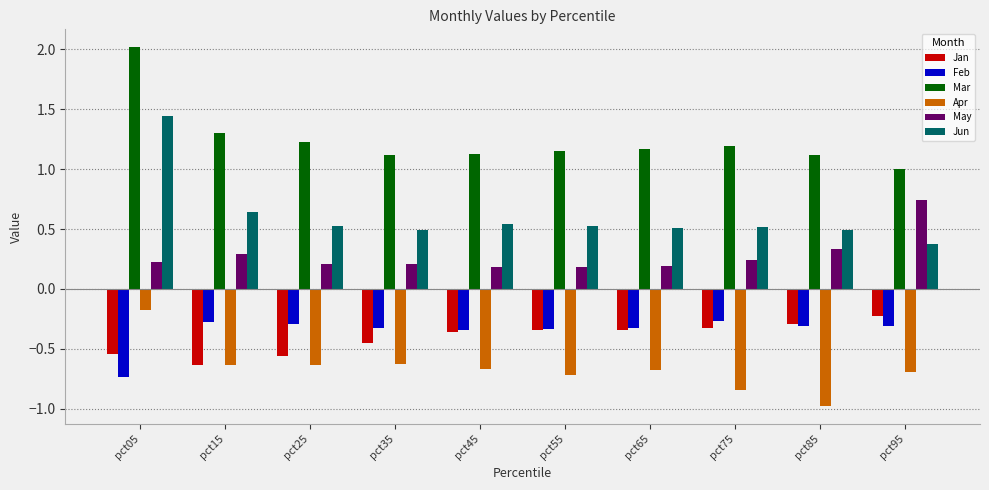

At which category is the sum across all series the highest?

pct05